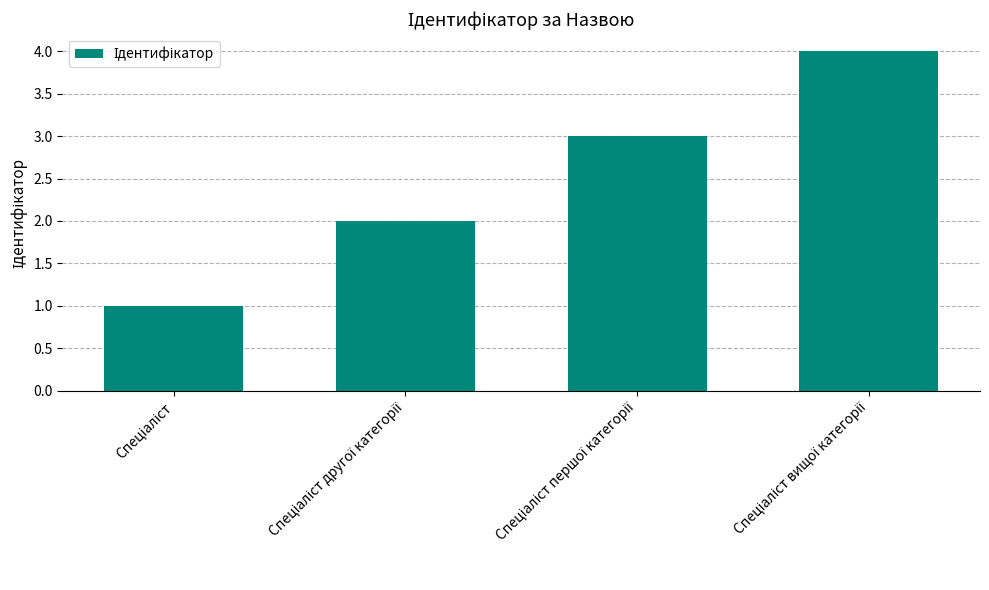

What is the difference between the maximum and minimum values?

3